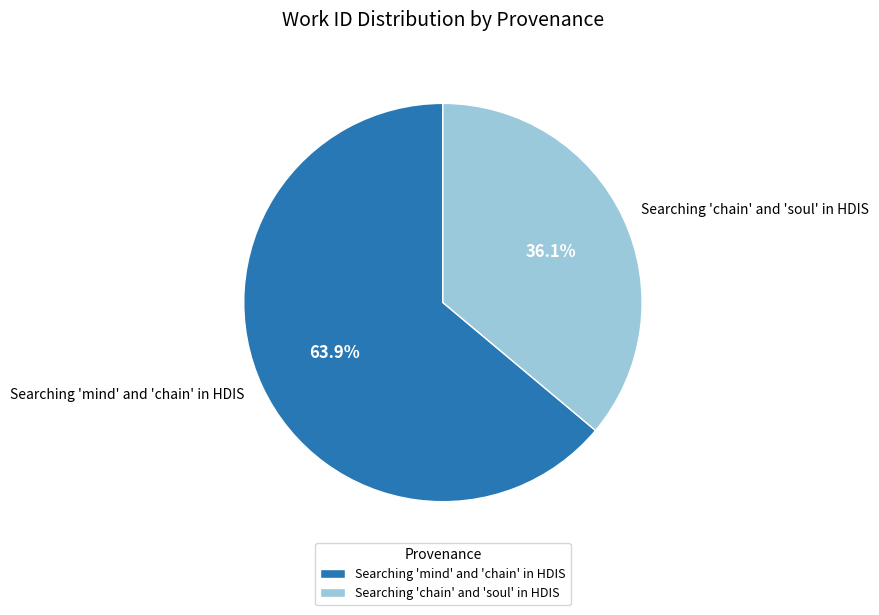

What portion of the pie excludes Searching 'mind' and 'chain' in HDIS?

36.1%